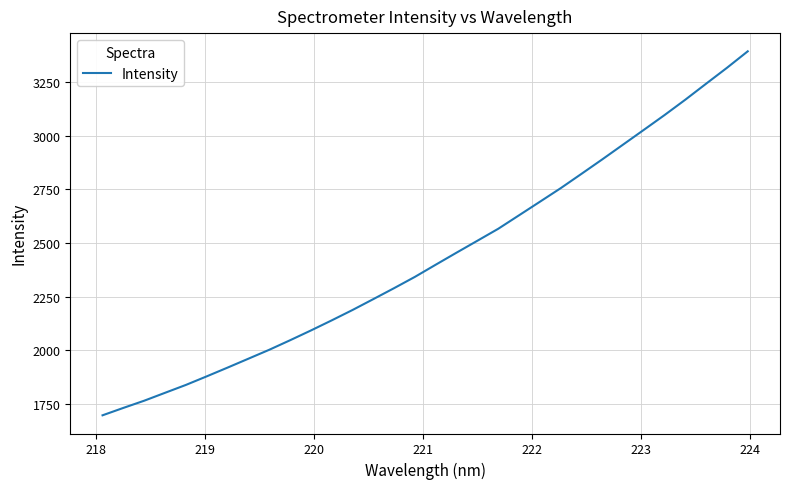

Reading left to right, what are all the values shown in this chart?

1695.9	1730.4	1763.9	1800.8	1837.5	1877.5	1918.3	1959.8	2001.4	2045.8	2091.4	2138.6	2187.0	2237.8	2289.0	2341.7	2398.4	2454.5	2510.1	2565.7	2628.7	2691.7	2755.0	2821.9	2889.4	2958.2	3027.1	3096.4	3168.2	3242.7	3316.7	3393.7